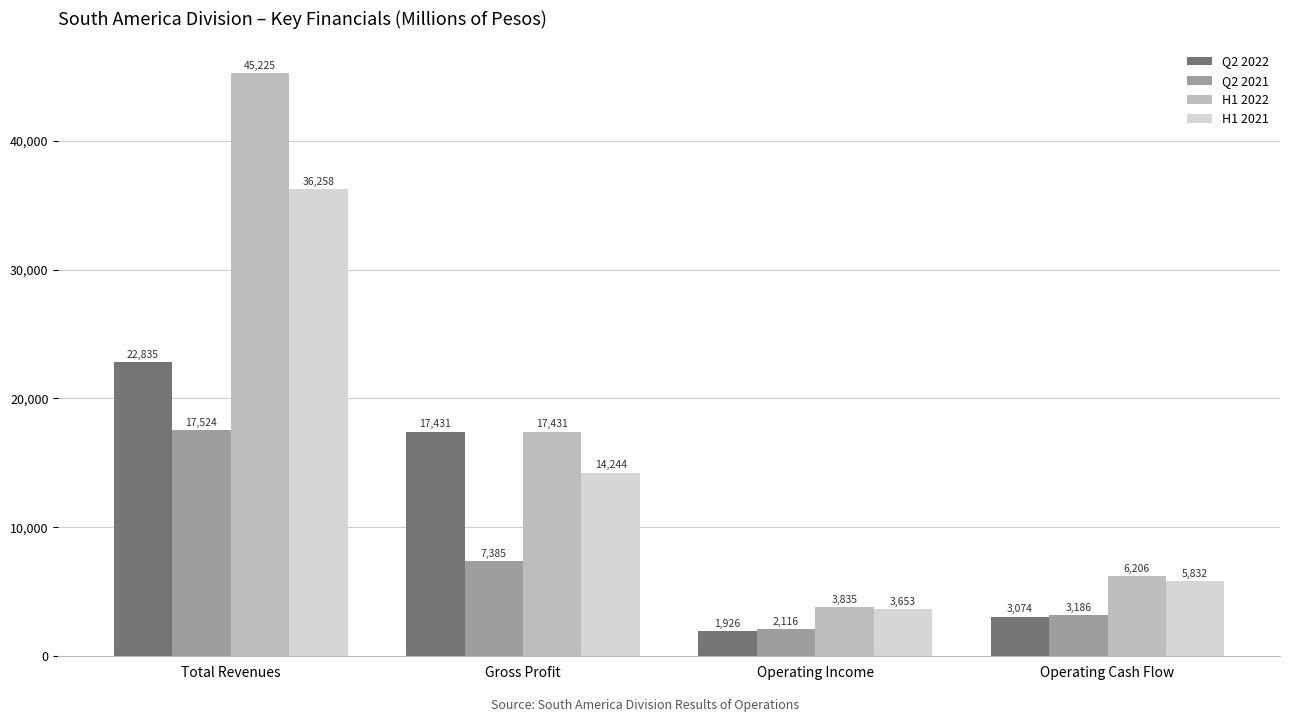

What is the difference between the Q2 2021 values at Gross Profit and Total Revenues?

10139.2